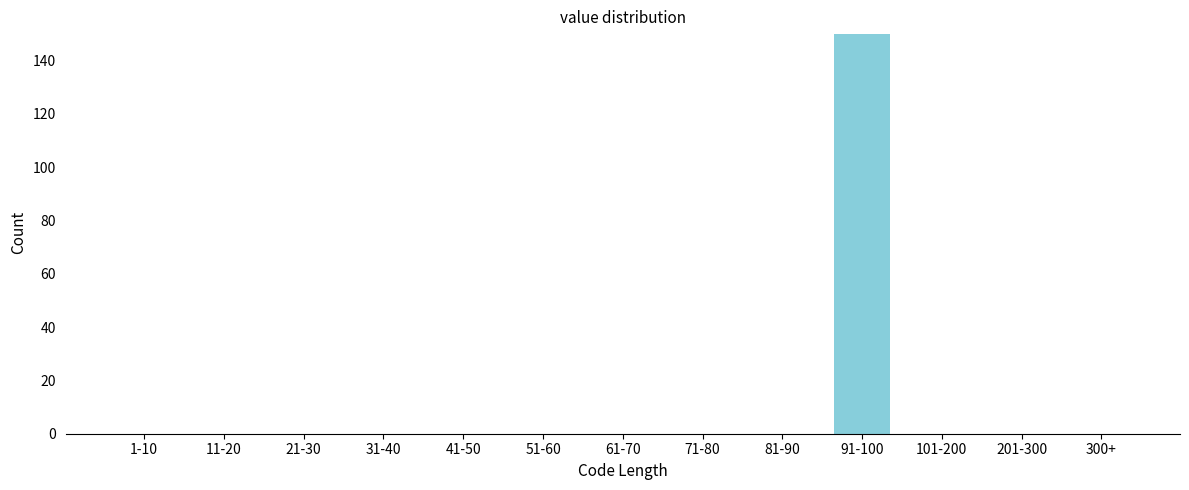

Reading left to right, extract all data points from this chart.

1-10=0	11-20=0	21-30=0	31-40=0	41-50=0	51-60=0	61-70=0	71-80=0	81-90=0	91-100=150	101-200=0	201-300=0	300+=0